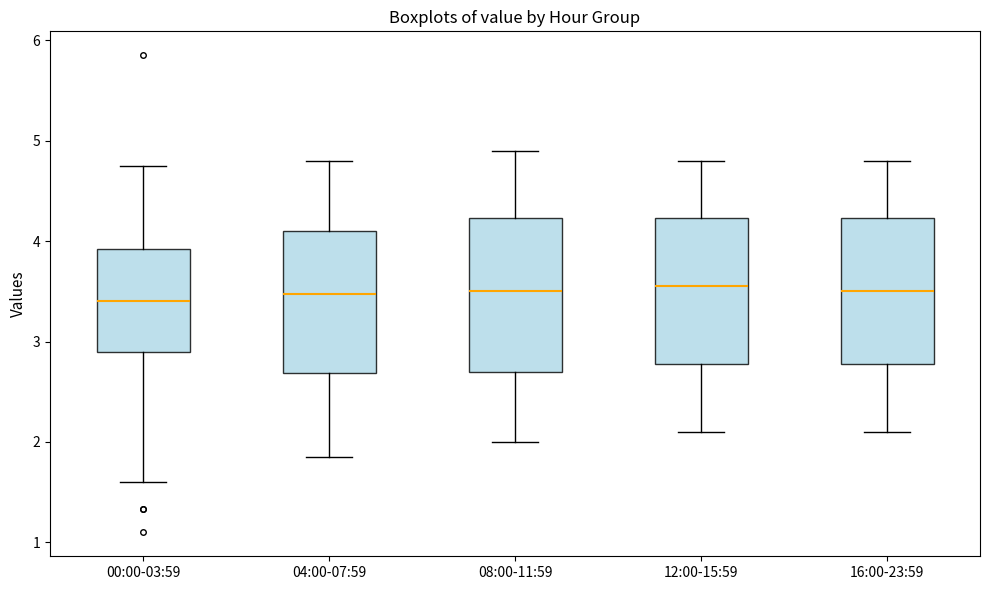

Where does the lower whisker of the box for 12:00-15:59 end on the y-axis? The values are not printed on the chart, so give them approximately, as read against the axis.

2.1